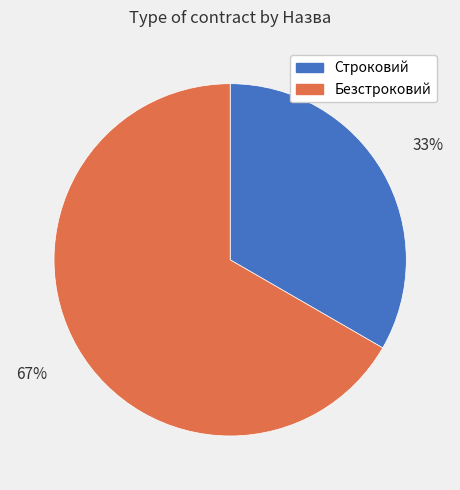

How many slices are in this pie chart?

2